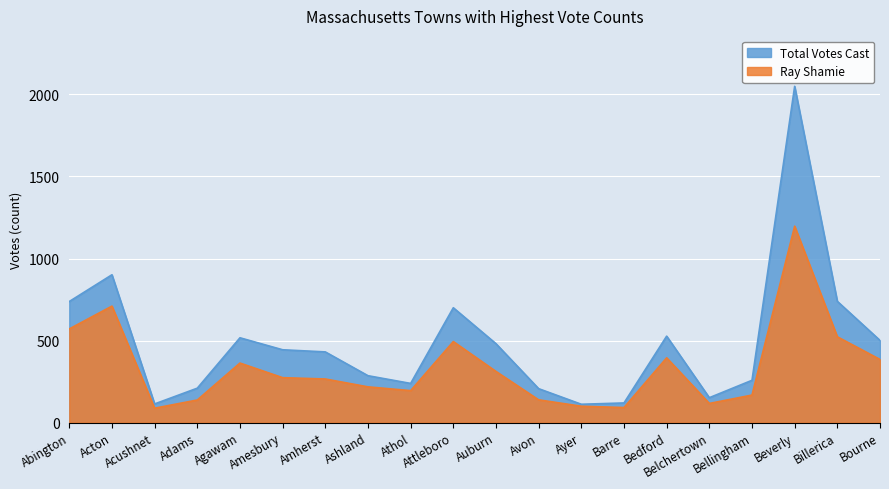

Rank the series at Belchertown from highest to lowest value.

Total Votes Cast, Ray Shamie